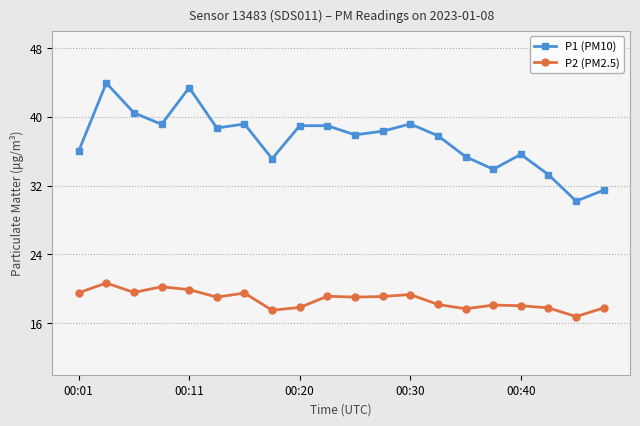

What is the average value of the P2 (PM2.5) series?

18.7